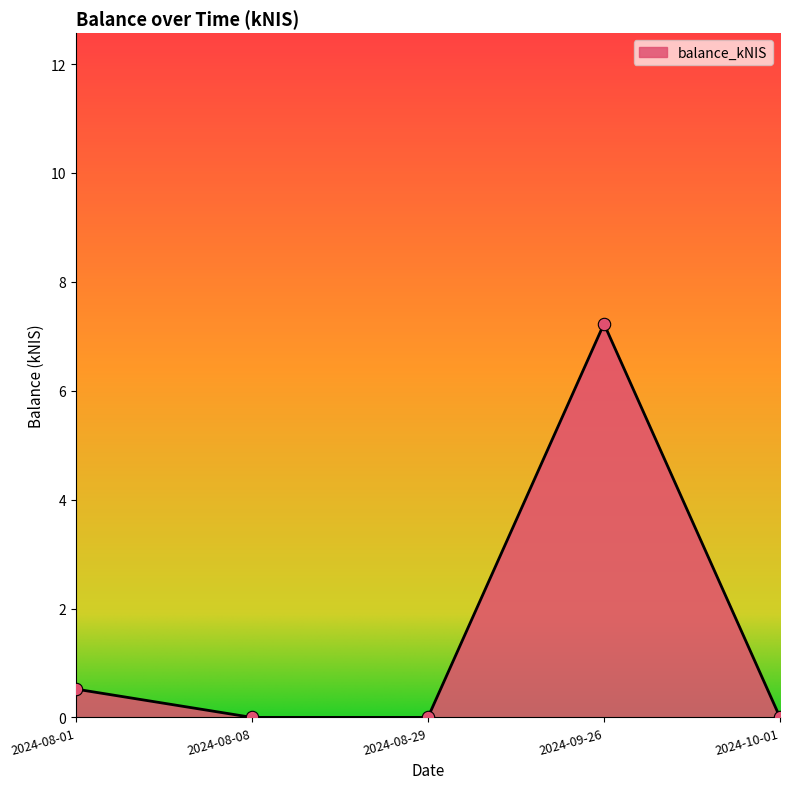

What is the change in value from 2024-08-01 to 2024-10-01?

-0.5